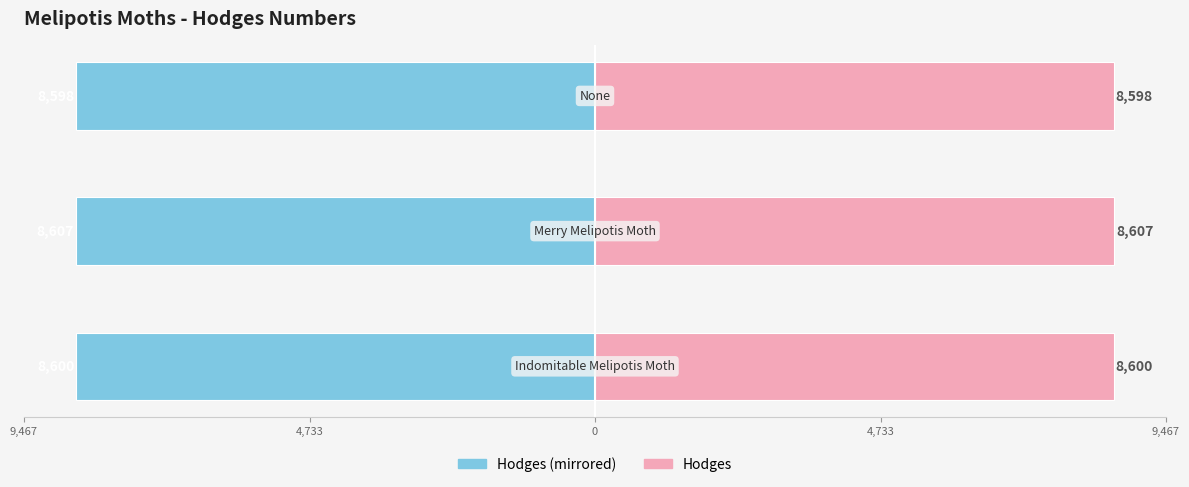

What is the sum of all Hodges values?

25805